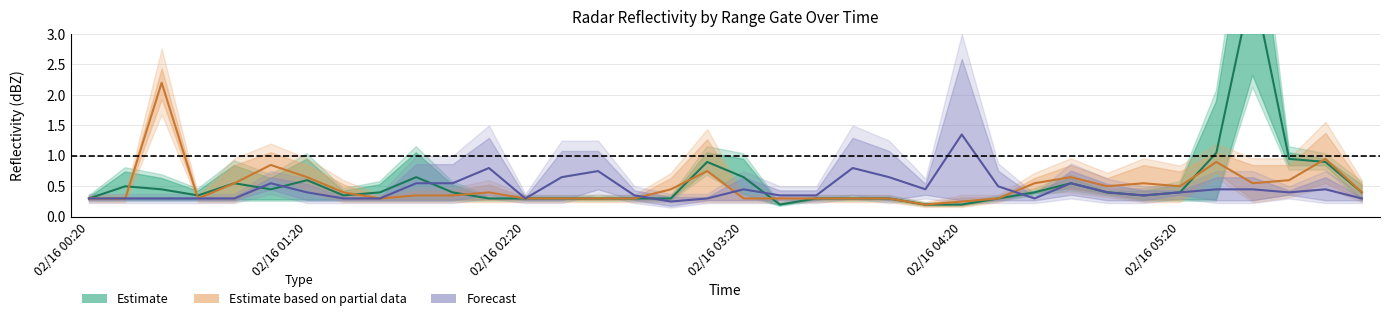

Which series has the largest total across all categories?

Estimate